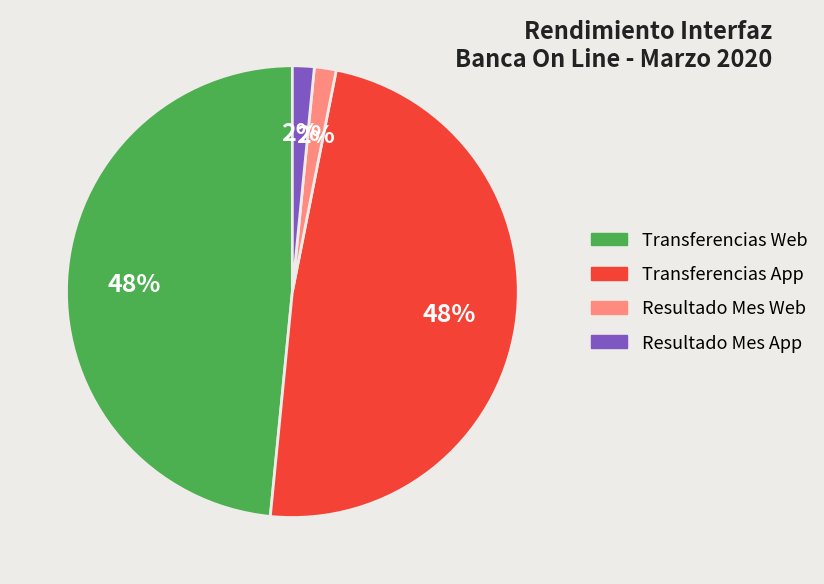

To the nearest percent, what is the average slice percentage?

25%